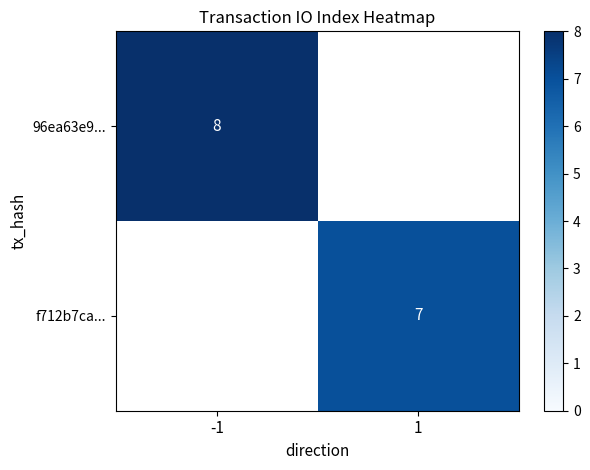

True or false: f712b7ca... has a value of 4 at 1.

False